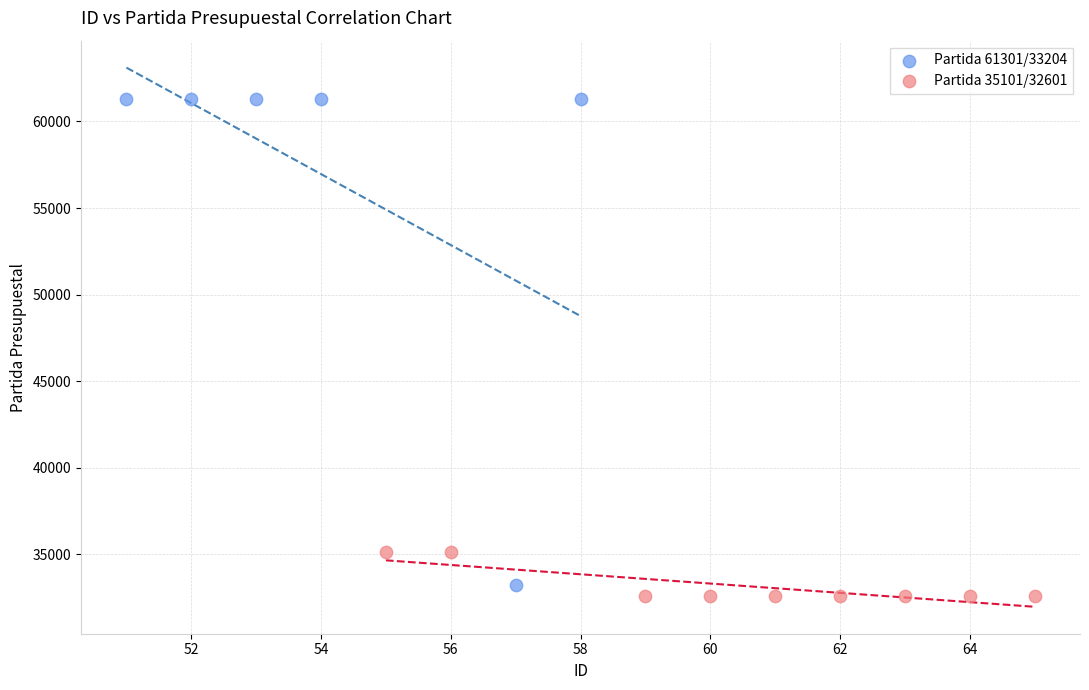

Which series has the largest Y range (max minus min)?

Partida 61301/33204